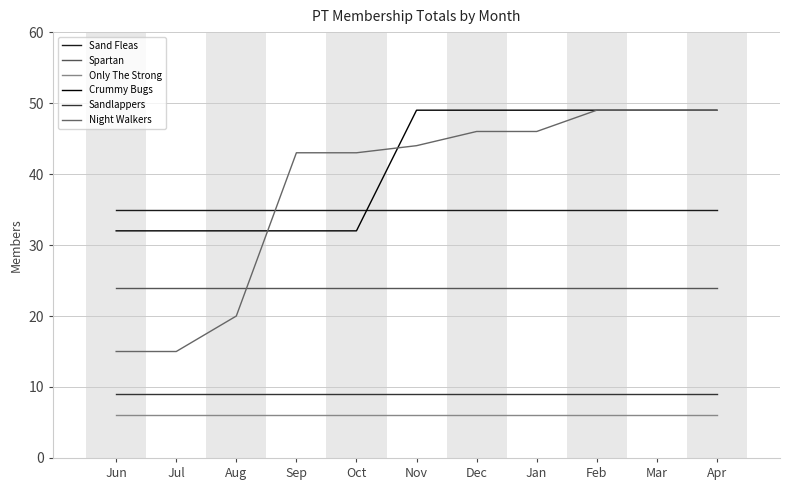

What is the label of the 10th point from the right?

Jul